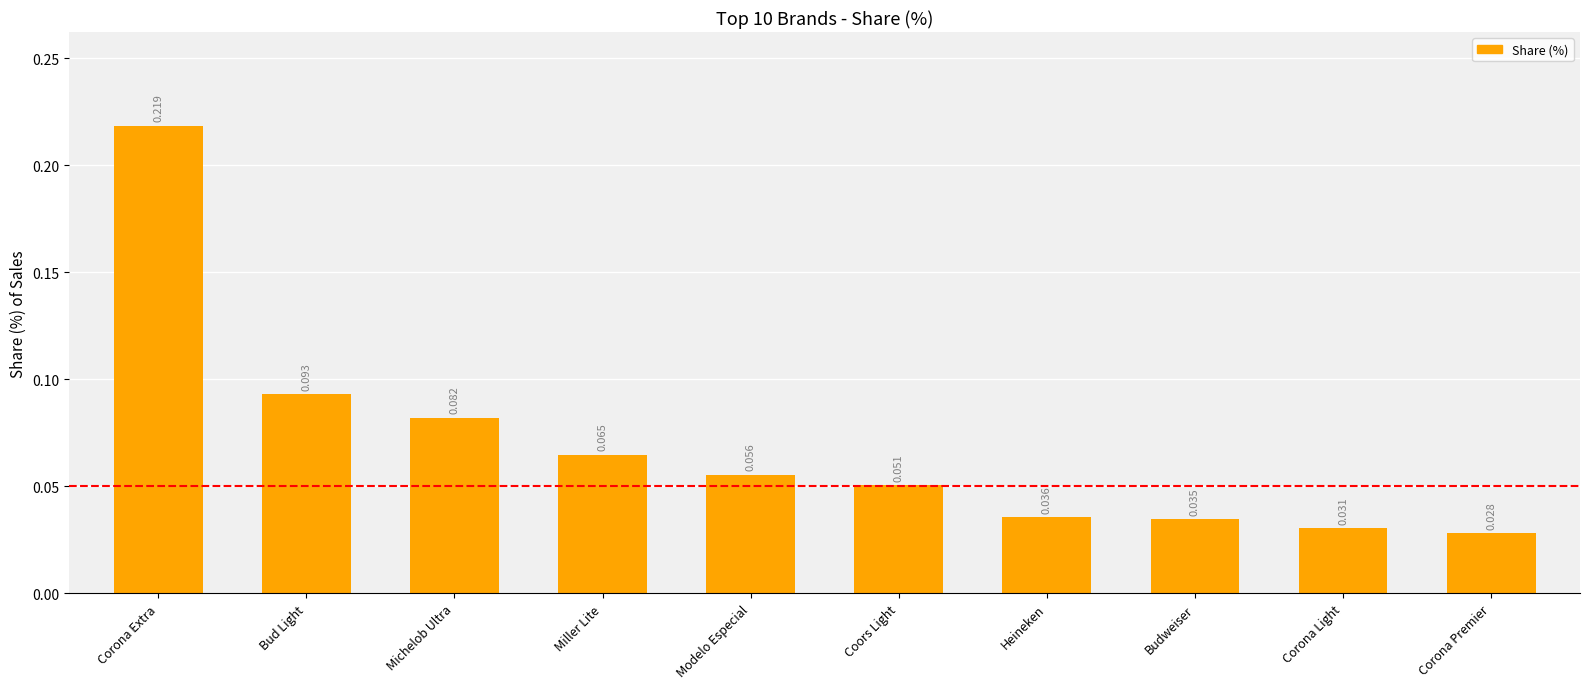

At which category does the chart reach its minimum across all series?

Corona Premier